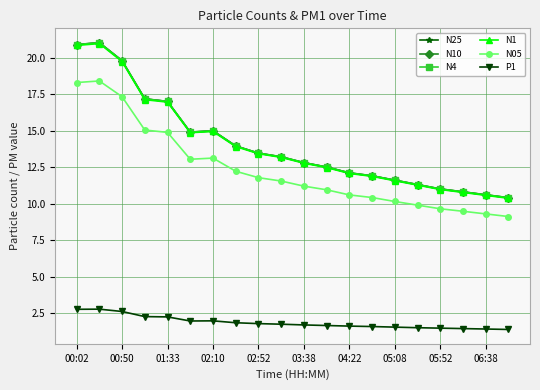

What is the value of the N25 point at the 13th from the left?

12.1